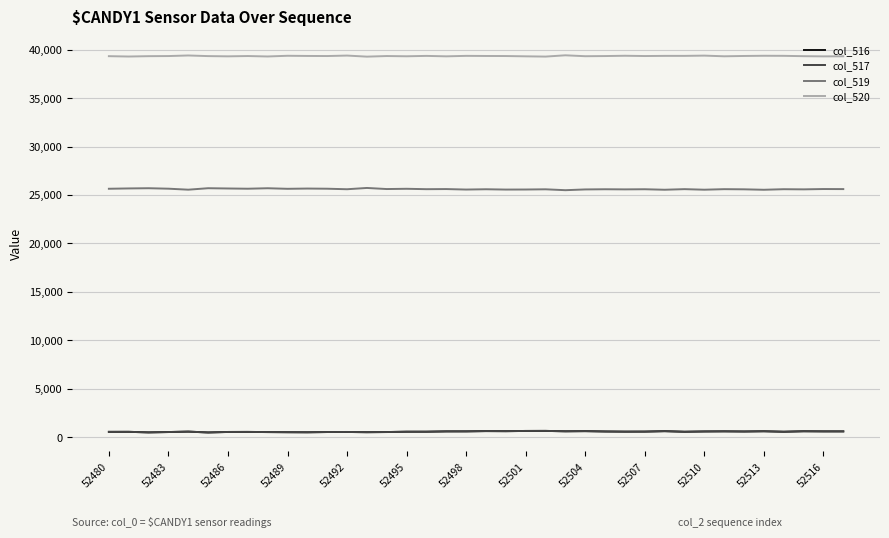

What is the smallest value displayed?

505